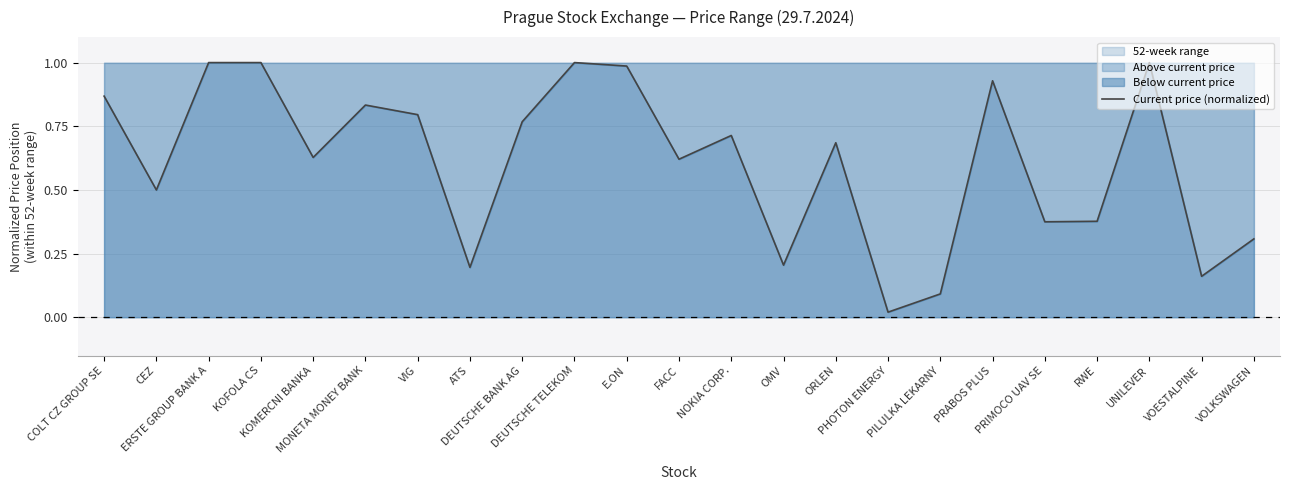

Reading right to left, extract all data points from this chart.

0.3	0.2	1.0	0.4	0.4	0.9	0.1	0.0	0.7	0.2	0.7	0.6	1.0	1.0	0.8	0.2	0.8	0.8	0.6	1.0	1.0	0.5	0.9